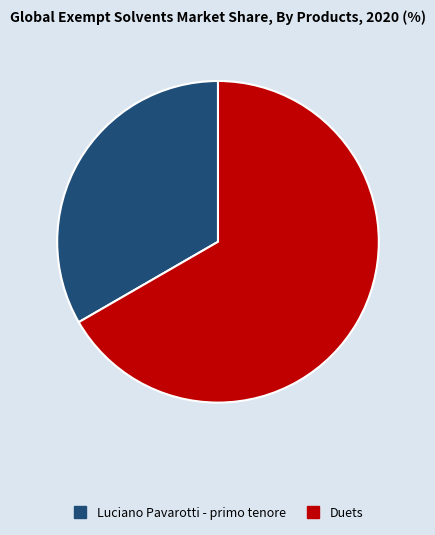

Which category has the smallest portion of the pie?

Luciano Pavarotti - primo tenore